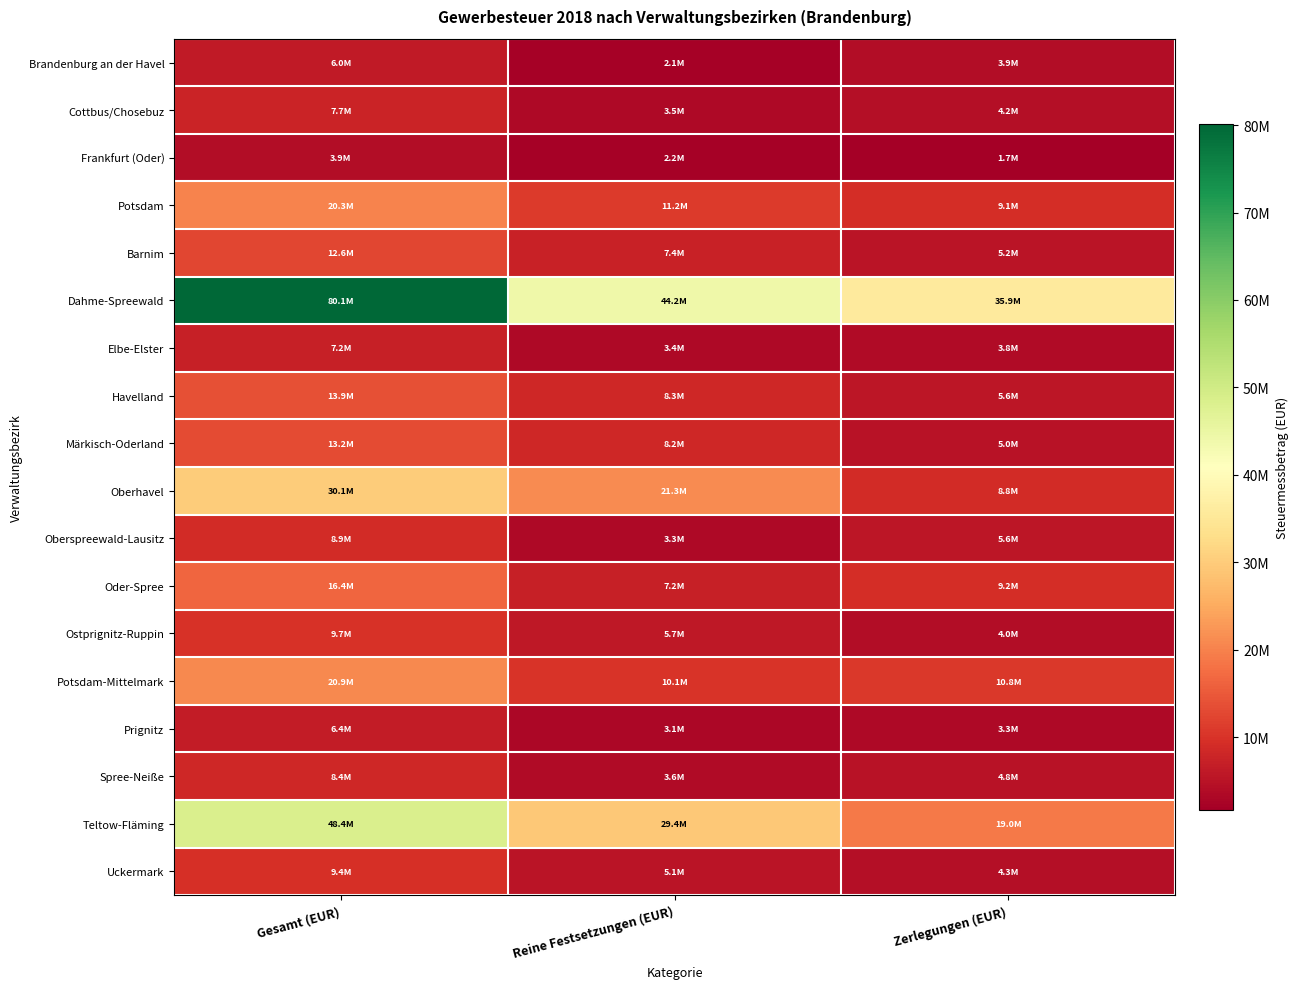

Reading left to right, what are all the values shown in this chart?

Brandenburg an der Havel: Gesamt (EUR)=6020924	Reine Festsetzungen (EUR)=2092995	Zerlegungen (EUR)=3927929
Cottbus/Chosebuz: Gesamt (EUR)=7679122	Reine Festsetzungen (EUR)=3483687	Zerlegungen (EUR)=4195435
Frankfurt (Oder): Gesamt (EUR)=3871102	Reine Festsetzungen (EUR)=2150375	Zerlegungen (EUR)=1720727
Potsdam: Gesamt (EUR)=20300819	Reine Festsetzungen (EUR)=11199332	Zerlegungen (EUR)=9101487
Barnim: Gesamt (EUR)=12595853	Reine Festsetzungen (EUR)=7367087	Zerlegungen (EUR)=5228766
Dahme-Spreewald: Gesamt (EUR)=80081547	Reine Festsetzungen (EUR)=44229723	Zerlegungen (EUR)=35851824
Elbe-Elster: Gesamt (EUR)=7193650	Reine Festsetzungen (EUR)=3350068	Zerlegungen (EUR)=3843582
Havelland: Gesamt (EUR)=13884845	Reine Festsetzungen (EUR)=8298462	Zerlegungen (EUR)=5586383
Märkisch-Oderland: Gesamt (EUR)=13210262	Reine Festsetzungen (EUR)=8172286	Zerlegungen (EUR)=5037976
Oberhavel: Gesamt (EUR)=30060587	Reine Festsetzungen (EUR)=21284652	Zerlegungen (EUR)=8775935
Oberspreewald-Lausitz: Gesamt (EUR)=8937703	Reine Festsetzungen (EUR)=3347859	Zerlegungen (EUR)=5589844
Oder-Spree: Gesamt (EUR)=16418915	Reine Festsetzungen (EUR)=7199032	Zerlegungen (EUR)=9219883
Ostprignitz-Ruppin: Gesamt (EUR)=9687463	Reine Festsetzungen (EUR)=5725397	Zerlegungen (EUR)=3962066
Potsdam-Mittelmark: Gesamt (EUR)=20899398	Reine Festsetzungen (EUR)=10102925	Zerlegungen (EUR)=10796473
Prignitz: Gesamt (EUR)=6382033	Reine Festsetzungen (EUR)=3096407	Zerlegungen (EUR)=3285626
Spree-Neiße: Gesamt (EUR)=8370672	Reine Festsetzungen (EUR)=3570406	Zerlegungen (EUR)=4800266
Teltow-Fläming: Gesamt (EUR)=48387581	Reine Festsetzungen (EUR)=29377890	Zerlegungen (EUR)=19009691
Uckermark: Gesamt (EUR)=9422332	Reine Festsetzungen (EUR)=5099838	Zerlegungen (EUR)=4322494